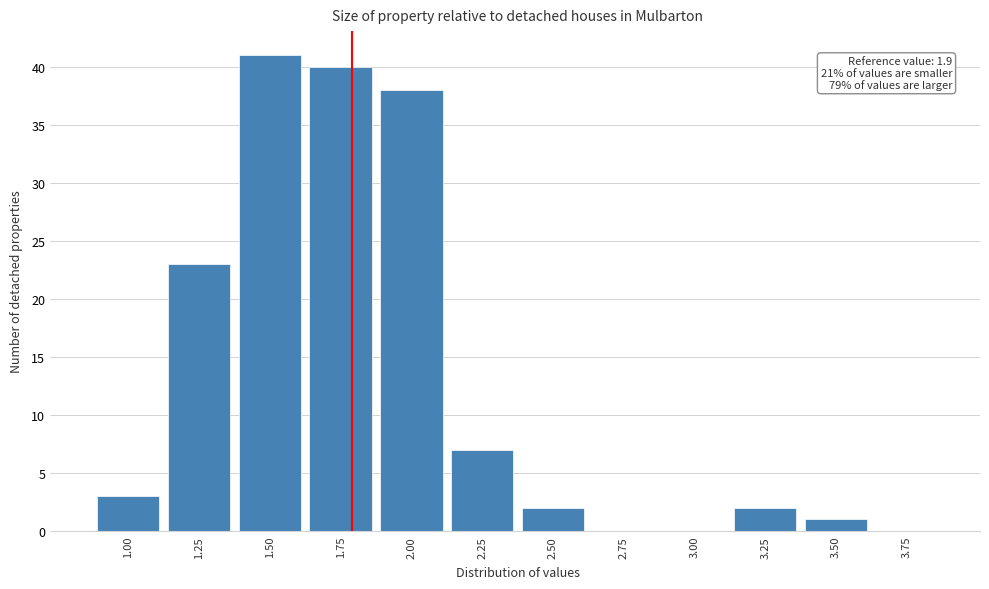

Reading left to right, list all the values displayed in this chart.

1.00=3	1.25=23	1.50=41	1.75=40	2.00=38	2.25=7	2.50=2	2.75=0	3.00=0	3.25=2	3.50=1	3.75=0